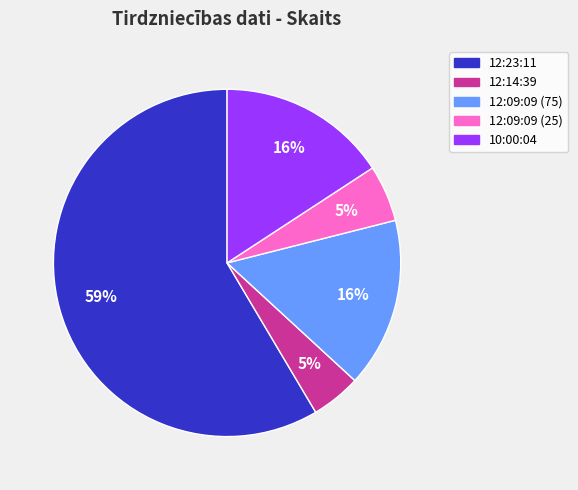

To the nearest percent, what is the combined percentage of 10:00:04 and 12:23:11?

74%